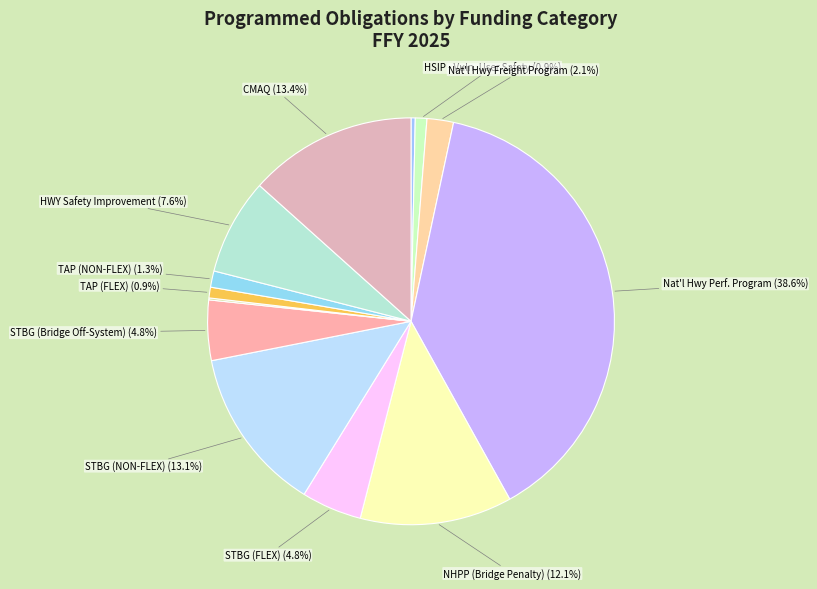

Count the number of slices in the pie.

14